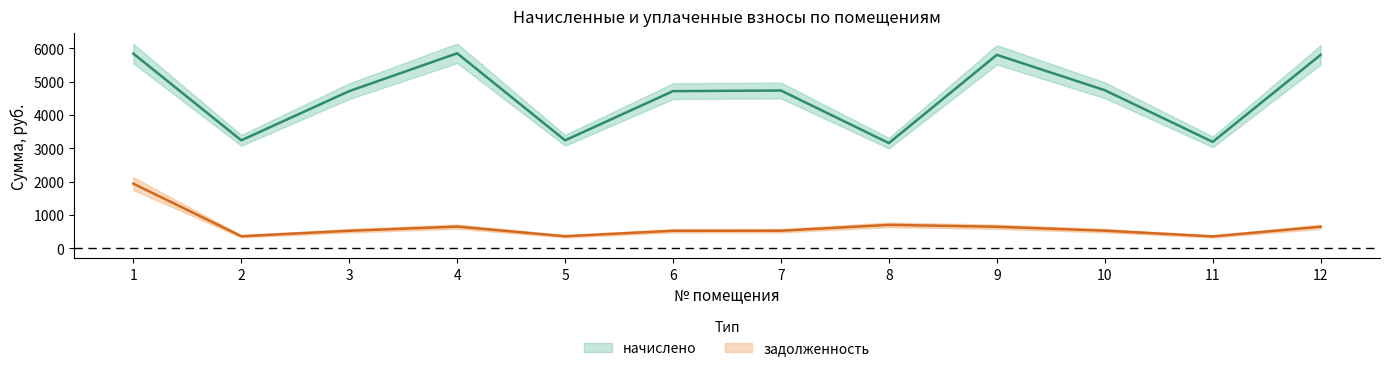

What is the sum of the начислено values at 7 and 11?

7932.1